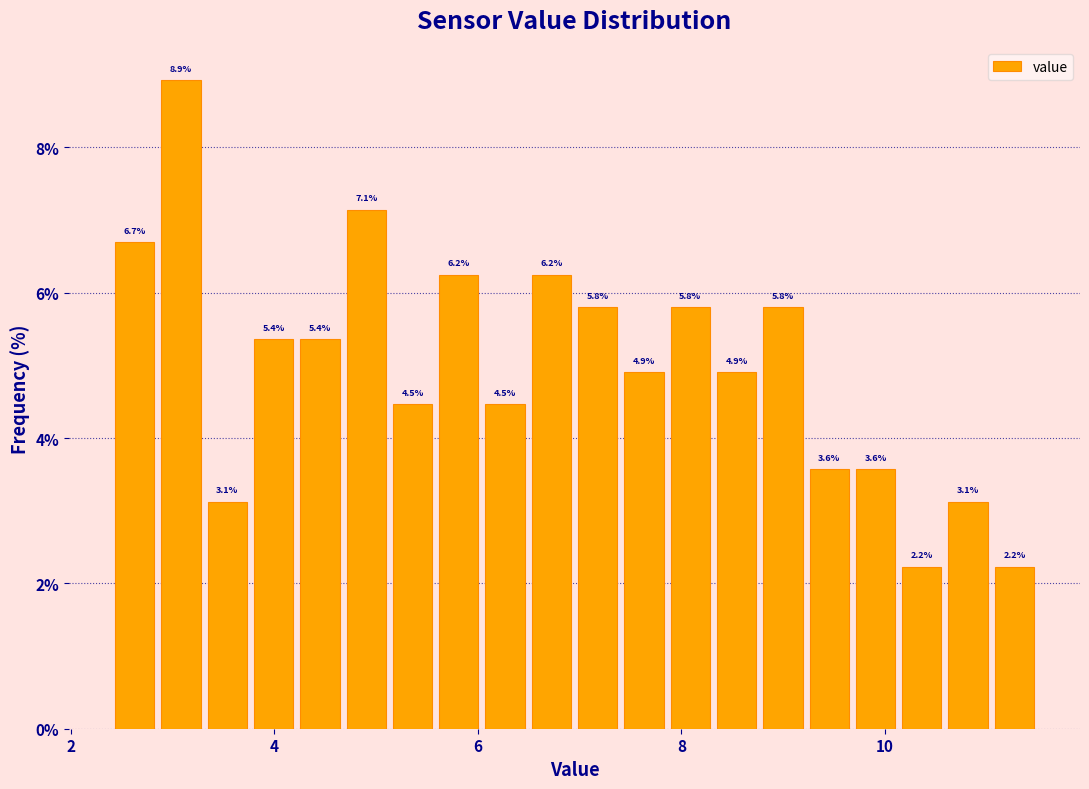

Around what value on the x-axis is the tallest bar? Give the approximate position of its centre, as read against the axis.

3.0